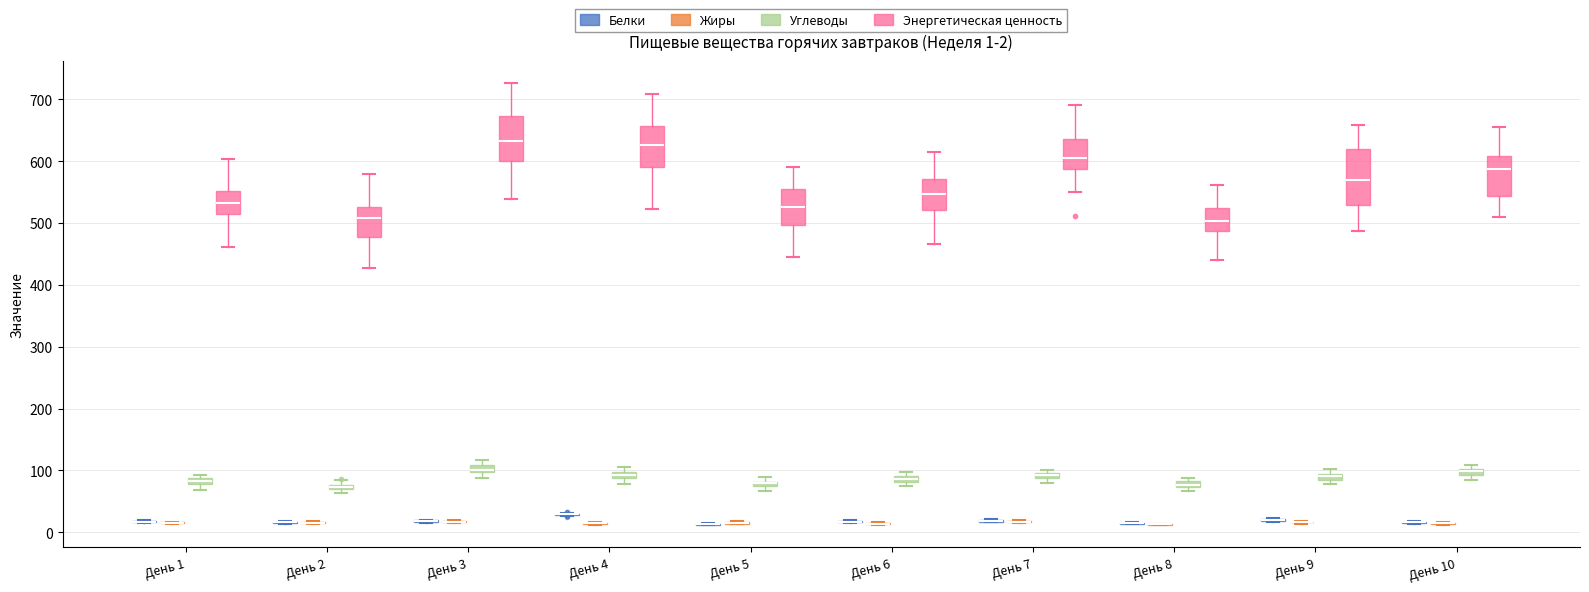

Which box is the tallest, from its lower edge to its upper edge?

День 9 (Энергетическая ценность)